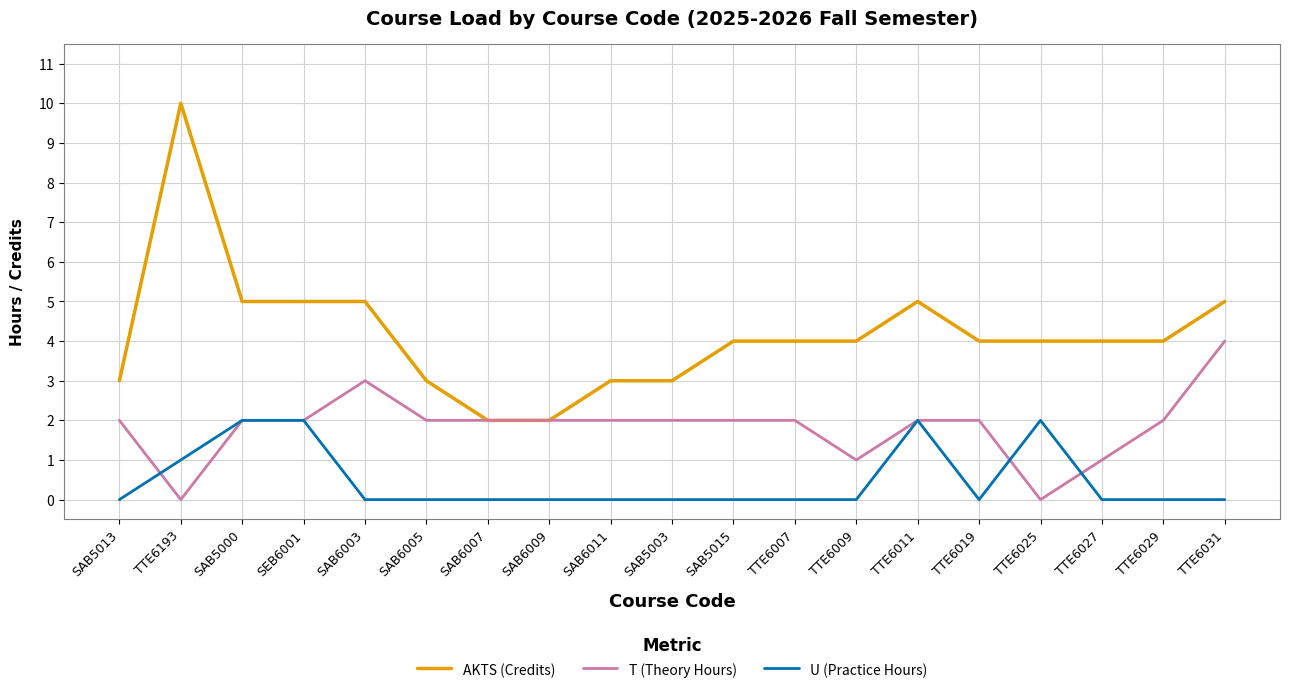

What position from the right is TTE6031?

1